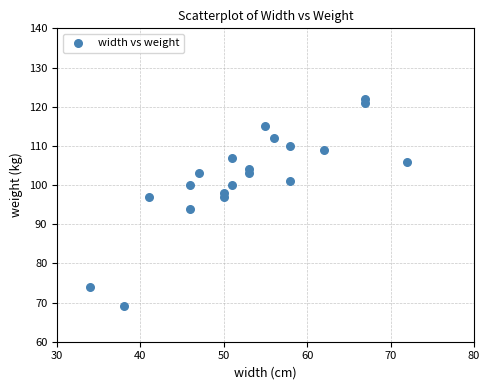

What Y value in the scatter plot is closest to 95?

94